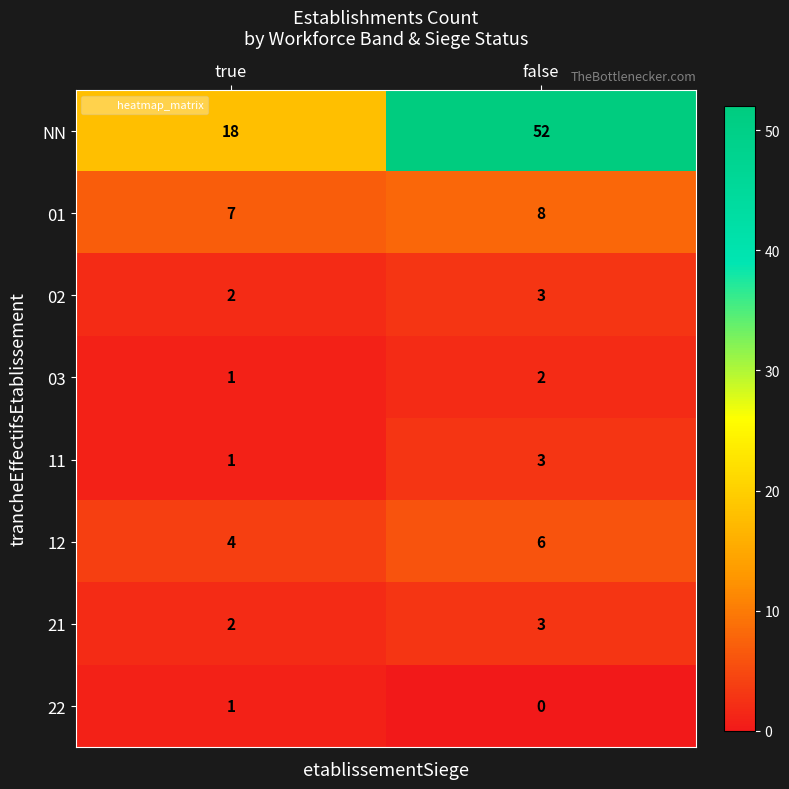

At which category does the chart reach its peak across all series?

false